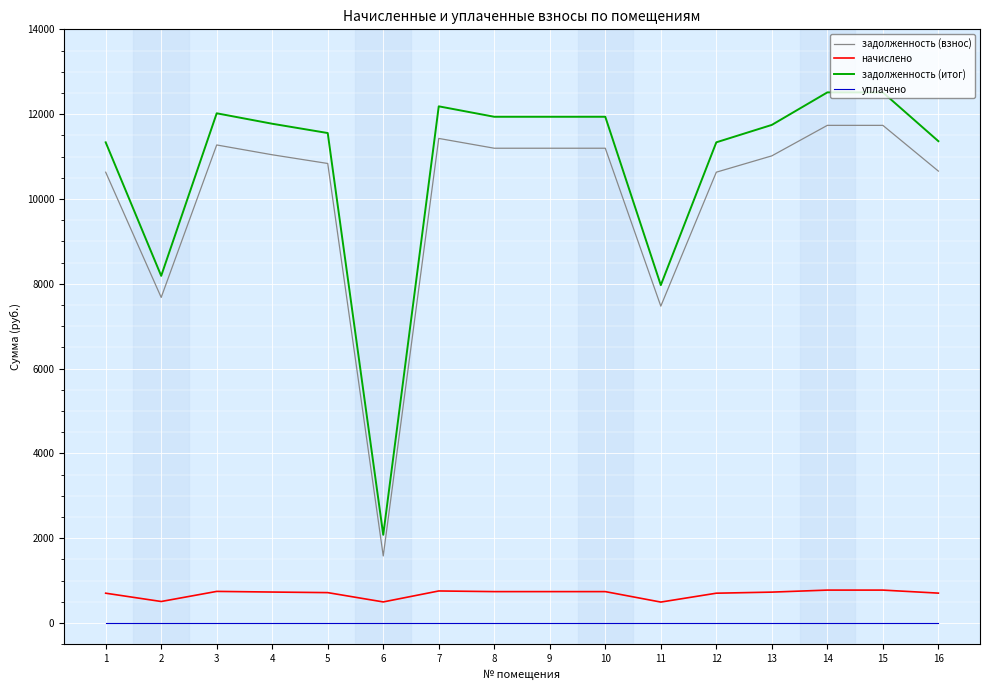

Rank the series at 1 from lowest to highest value.

уплачено, начислено, задолженность (взнос), задолженность (итог)